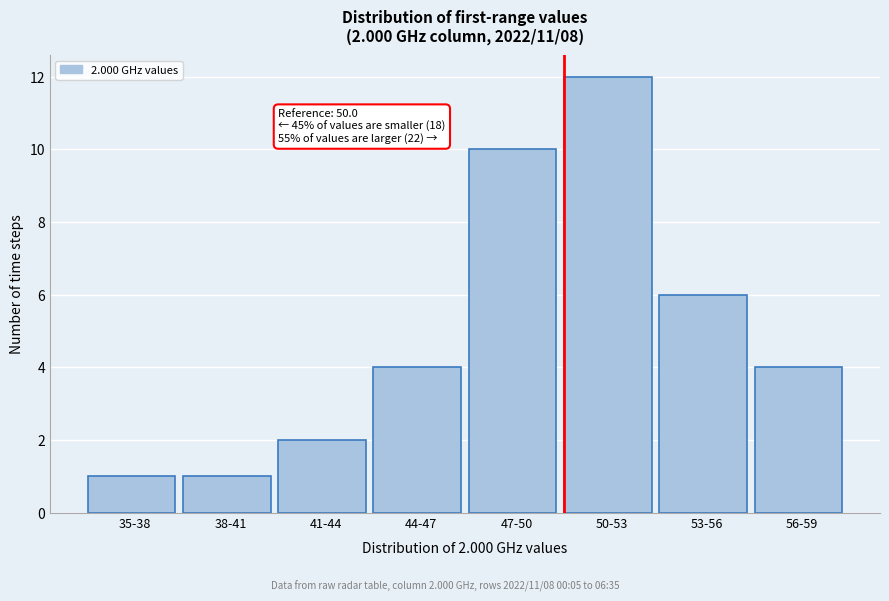

Reading right to left, extract all data points from this chart.

56-59=4	53-56=6	50-53=12	47-50=10	44-47=4	41-44=2	38-41=1	35-38=1